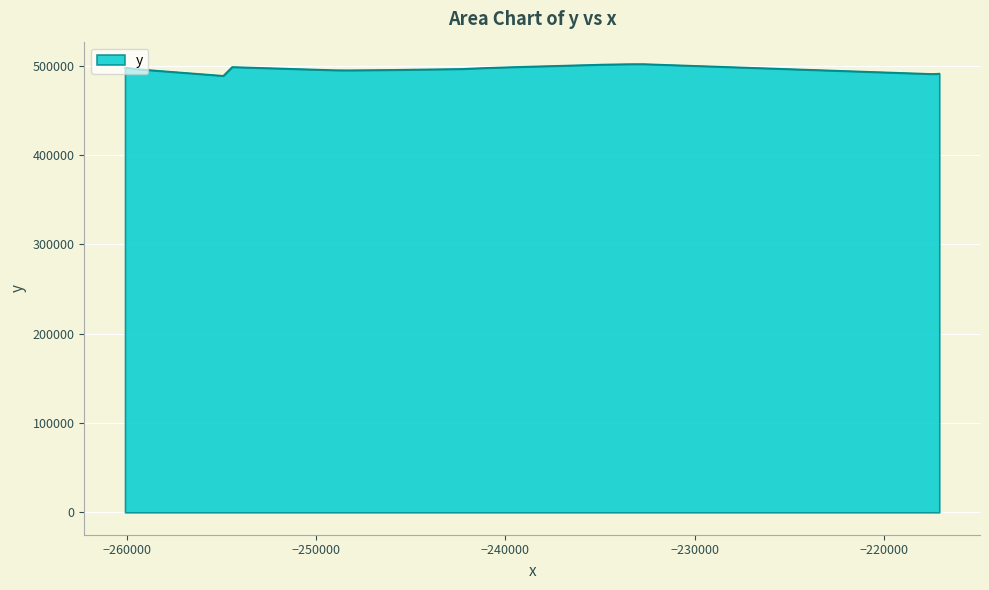

What is the maximum value shown in the chart?

501637